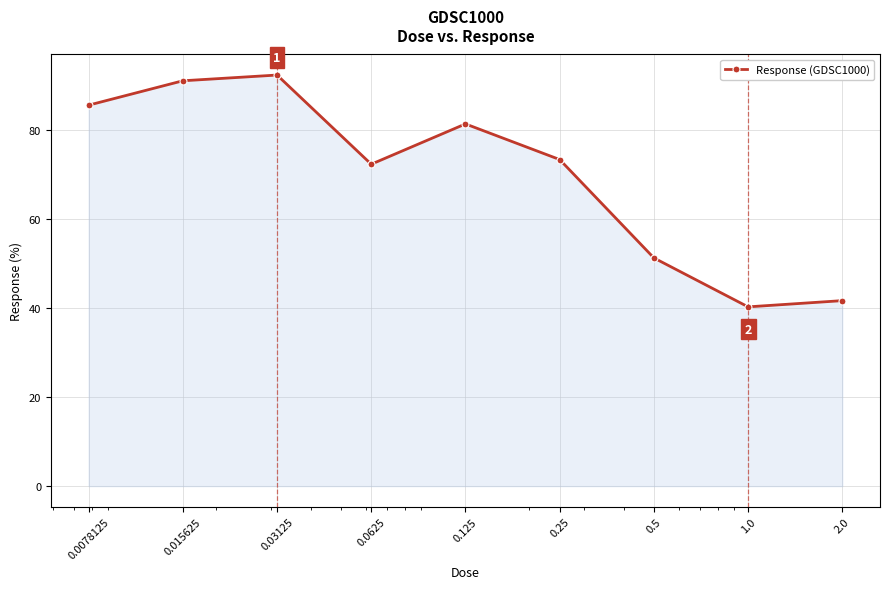

How many points are higher than both their immediate neighbors (excluding endpoints)?

2